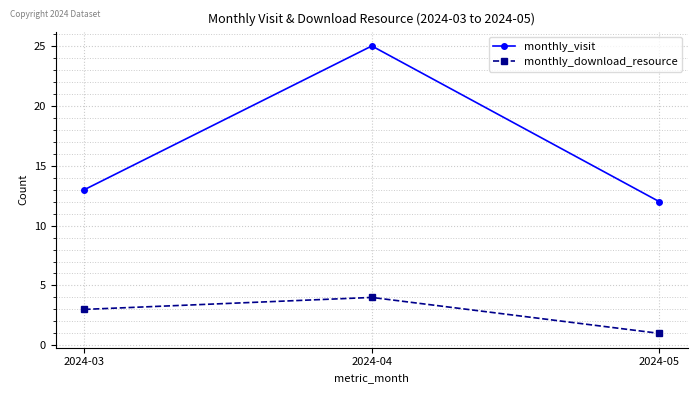

What is the average value of the monthly_download_resource series?

3